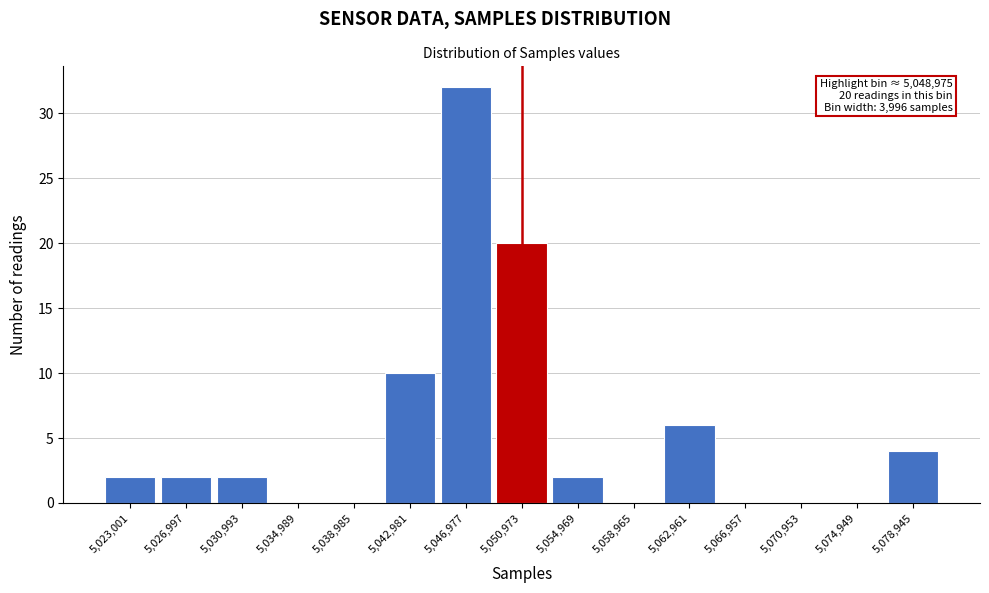

Over which range of the x-axis is the bar tallest?

5045000 to 5049000